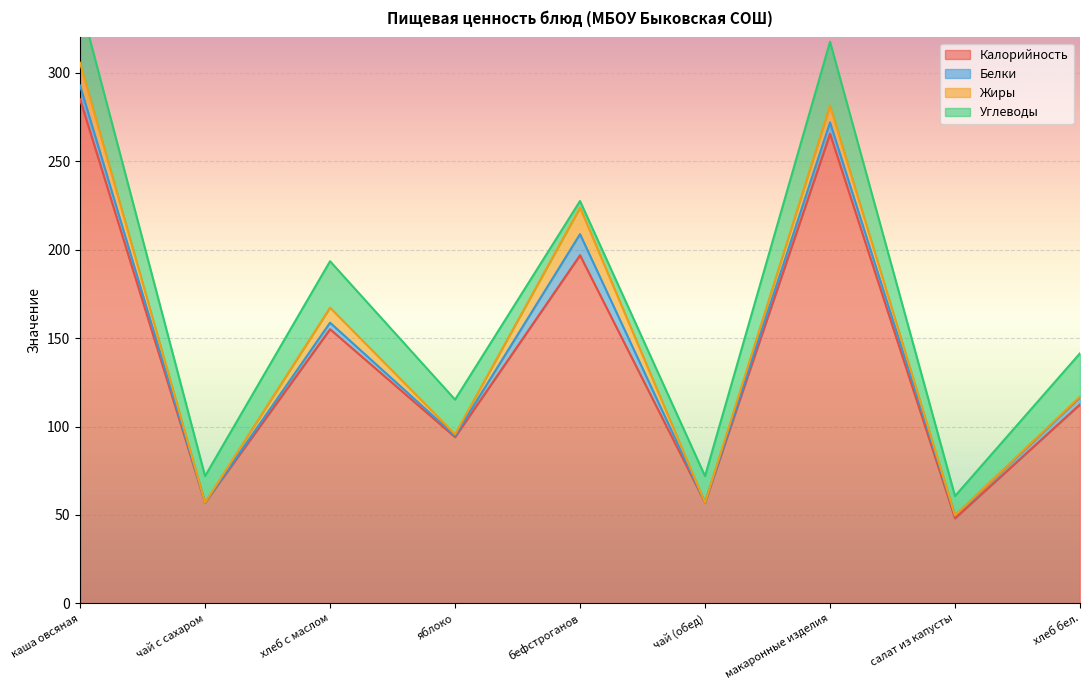

What position from the left is чай (обед)?

6